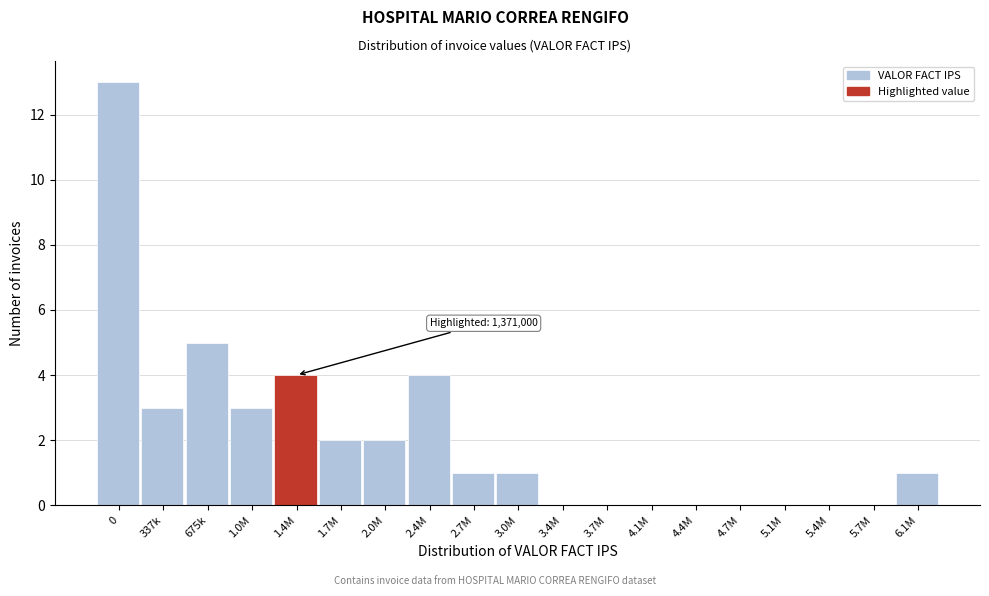

Reading left to right, transcribe all the data shown in this chart.

0=13	337k=3	675k=5	1.0M=3	1.4M=4	1.7M=2	2.0M=2	2.4M=4	2.7M=1	3.0M=1	3.4M=0	3.7M=0	4.1M=0	4.4M=0	4.7M=0	5.1M=0	5.4M=0	5.7M=0	6.1M=1